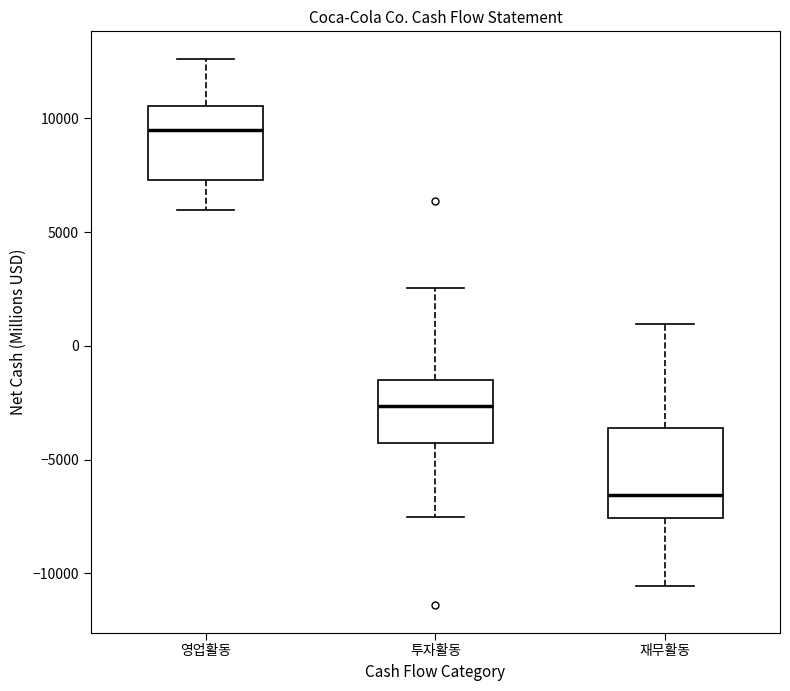

Which box has the lowest median line?

재무활동